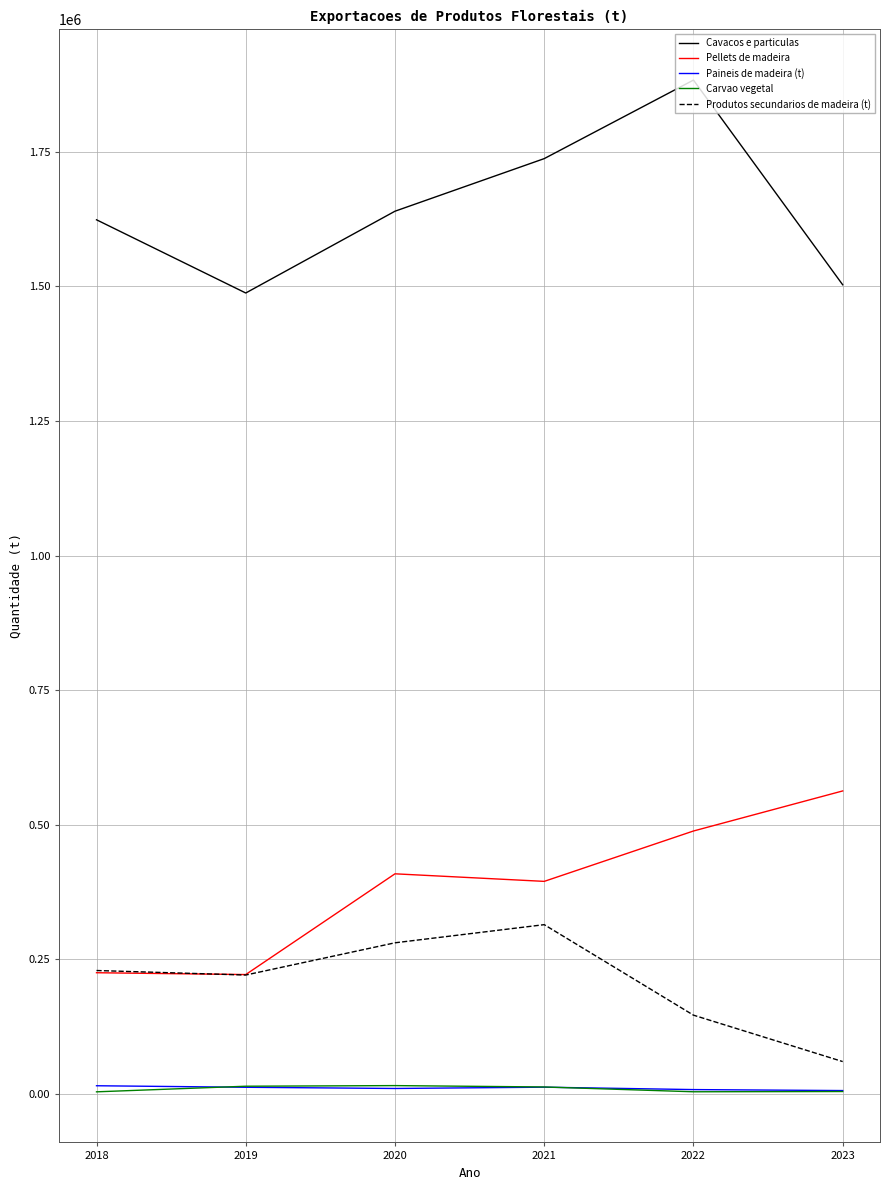

True or false: Cavacos e particulas and Paineis de madeira (t) intersect in this chart.

False